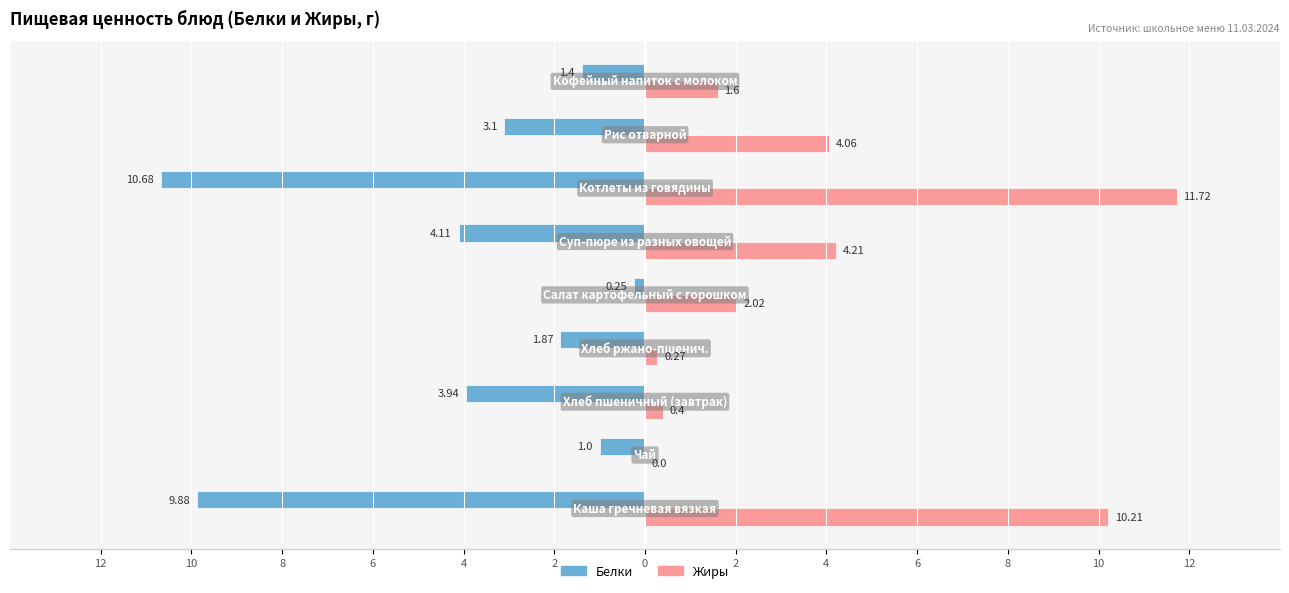

What is the label of the 9th bar from the right?

12